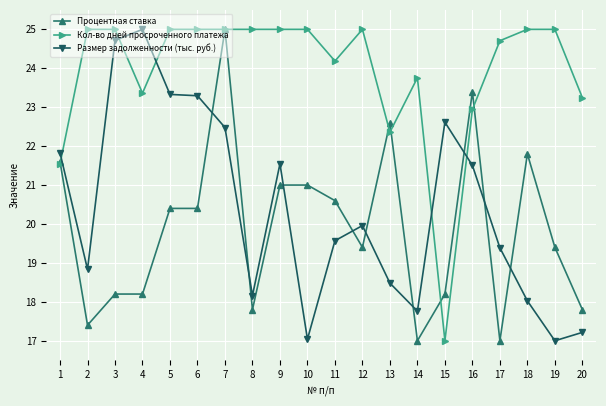

At 10, list the series in order from smallest to largest.

Размер задолженности (тыс. руб.), Процентная ставка, Кол-во дней просроченного платежа